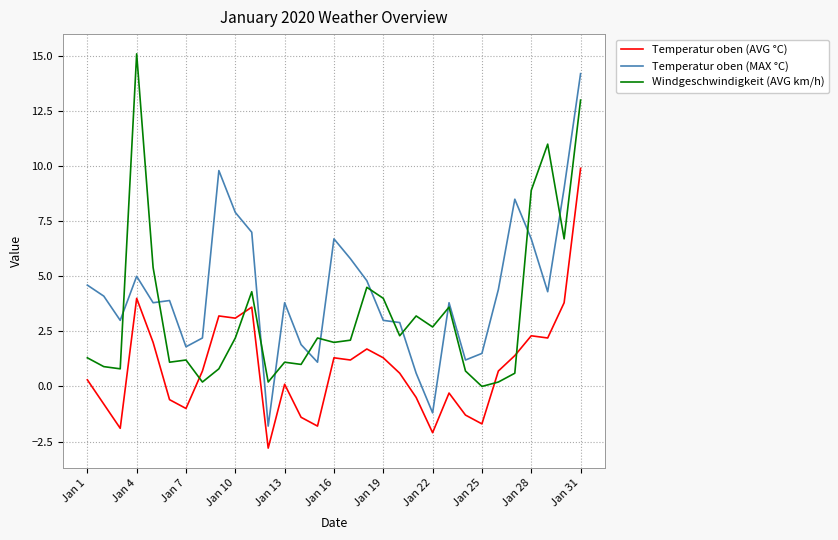

What is the greatest value displayed?

15.1